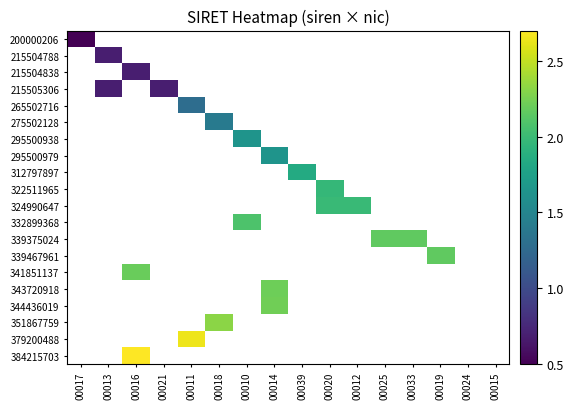

Count the number of data series in this chart.

20